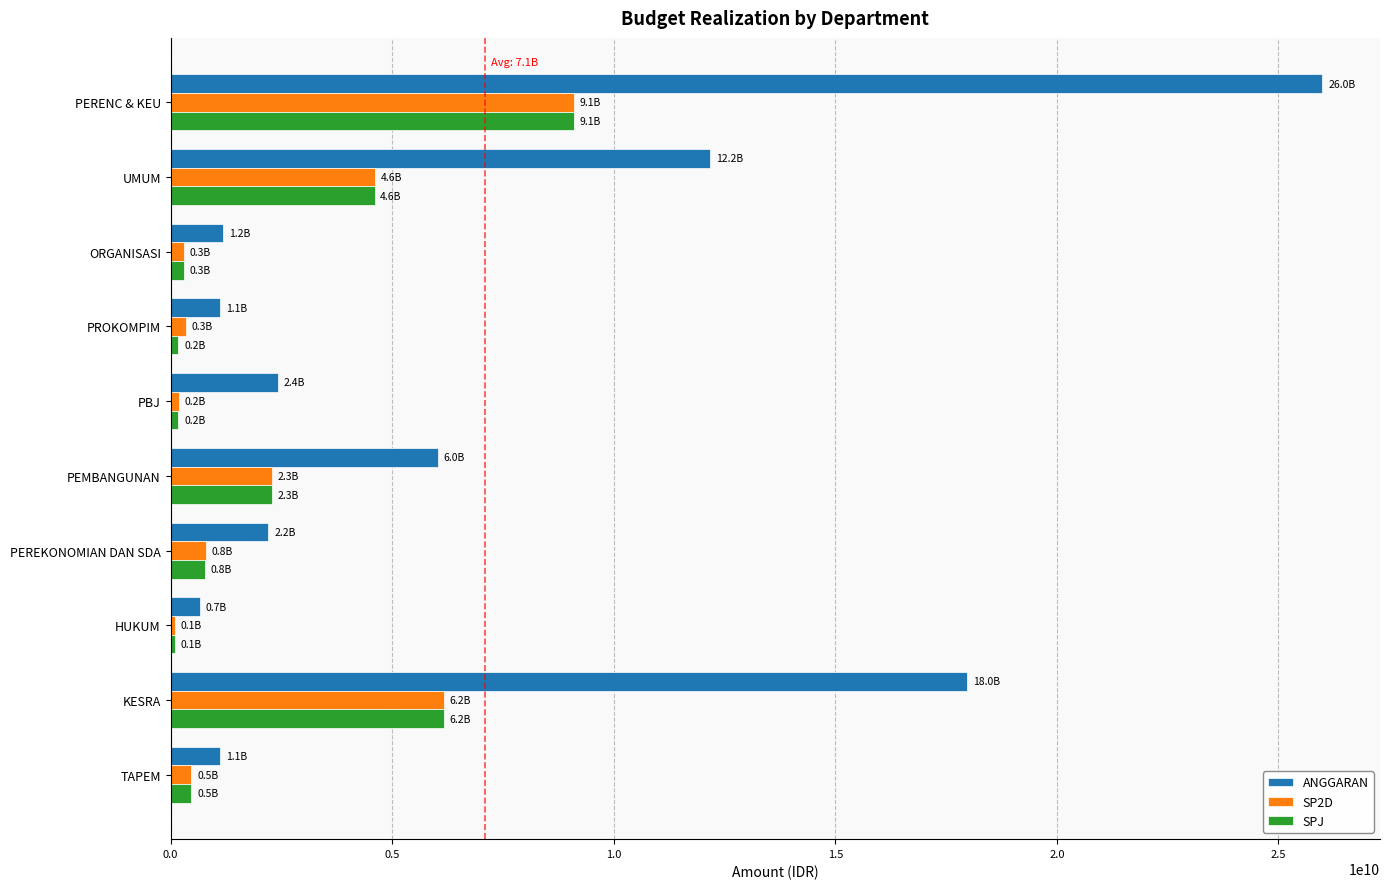

Which series changed the most between PEMBANGUNAN and PERENC & KEU?

ANGGARAN